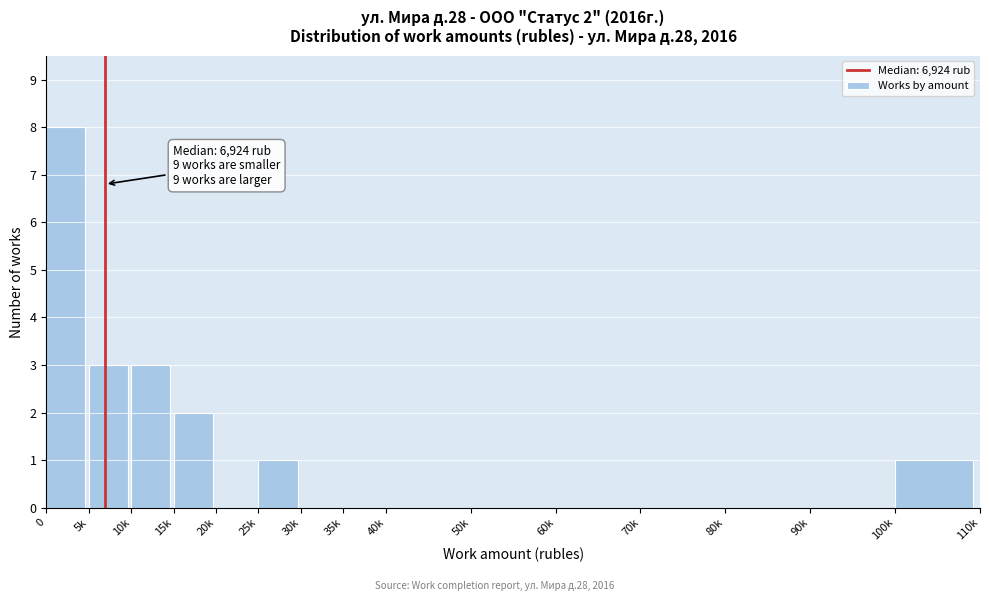

Reading left to right, extract all data points from this chart.

0=8	5k=3	10k=3	15k=2	20k=0	25k=1	30k=0	35k=0	40k=0	50k=0	60k=0	70k=0	80k=0	90k=0	100k=1